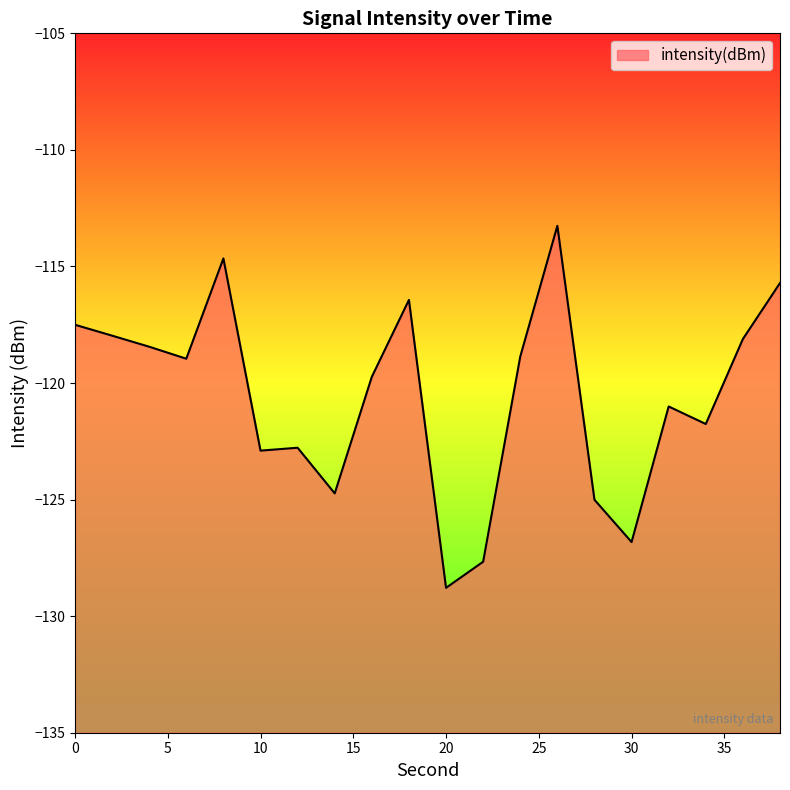

The value at 36 is -118.1. True or false?

True